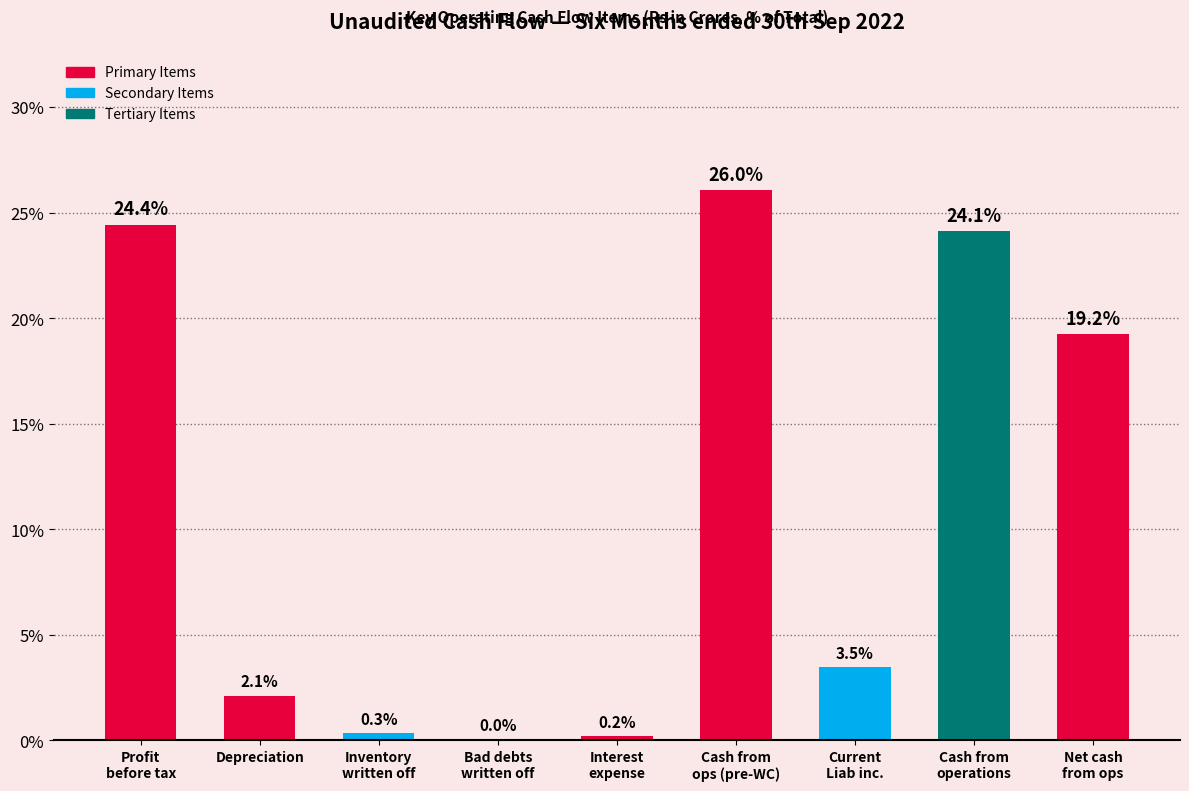

What is the greatest value displayed?

26.0